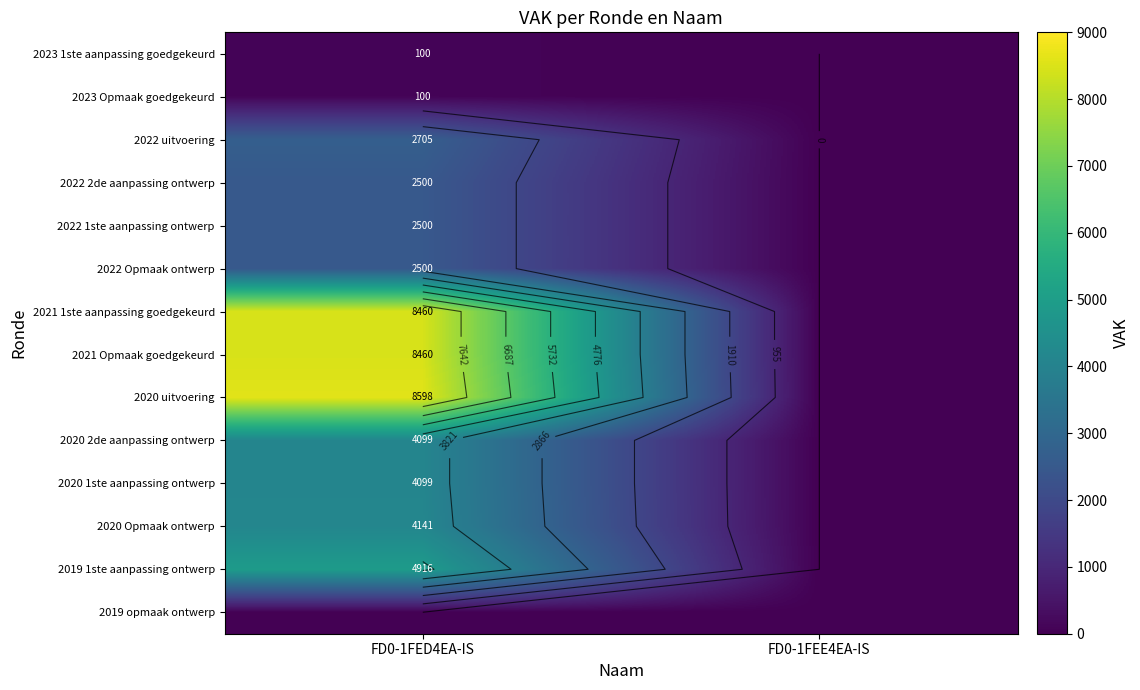

What is the difference between the maximum and minimum values in the 2023 1ste aanpassing goedgekeurd series?

100